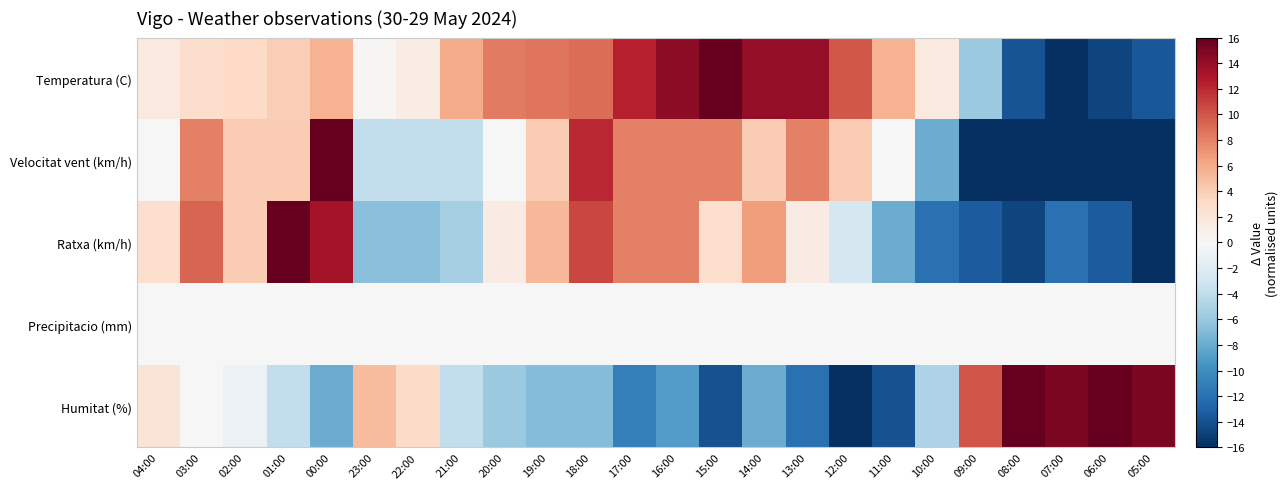

Rank the series by their maximum value, from highest to lowest.

Temperatura (C), Velocitat vent (km/h), Ratxa (km/h), Humitat (%), Precipitacio (mm)